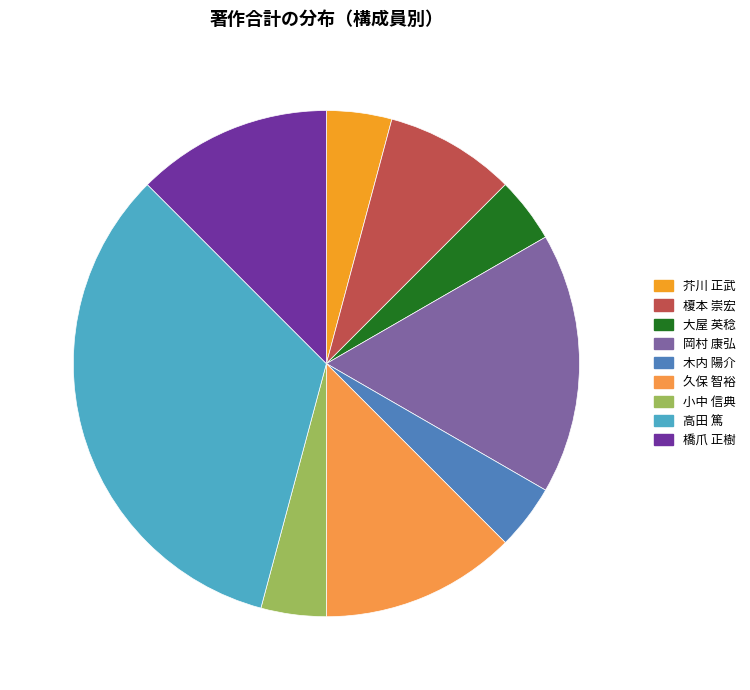

How many slices are in this pie chart?

9